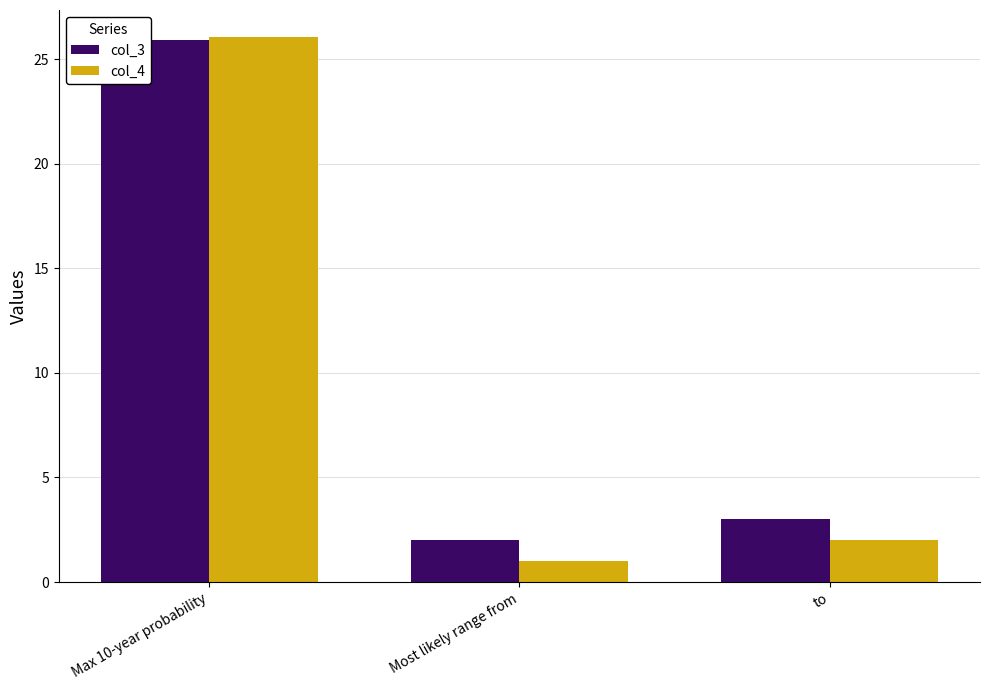

What are all the series names shown in the legend?

col_3, col_4